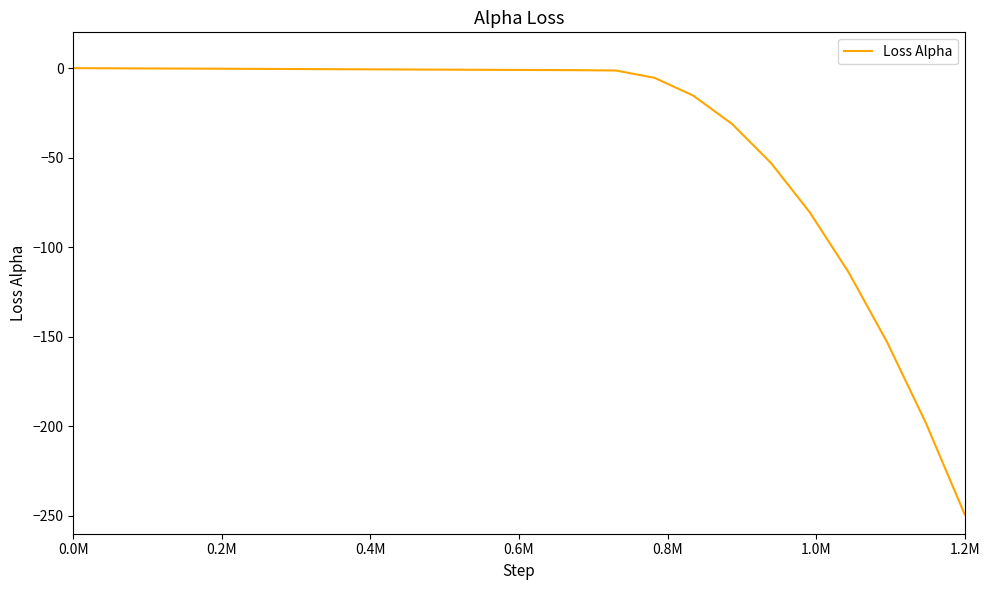

What is the difference between the maximum and minimum values?

249.2